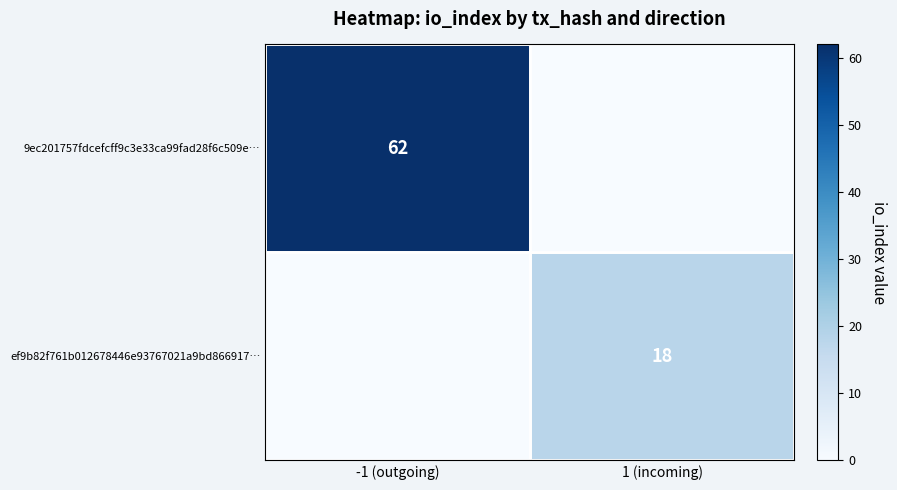

What is the total value across all series at 1 (incoming)?

18